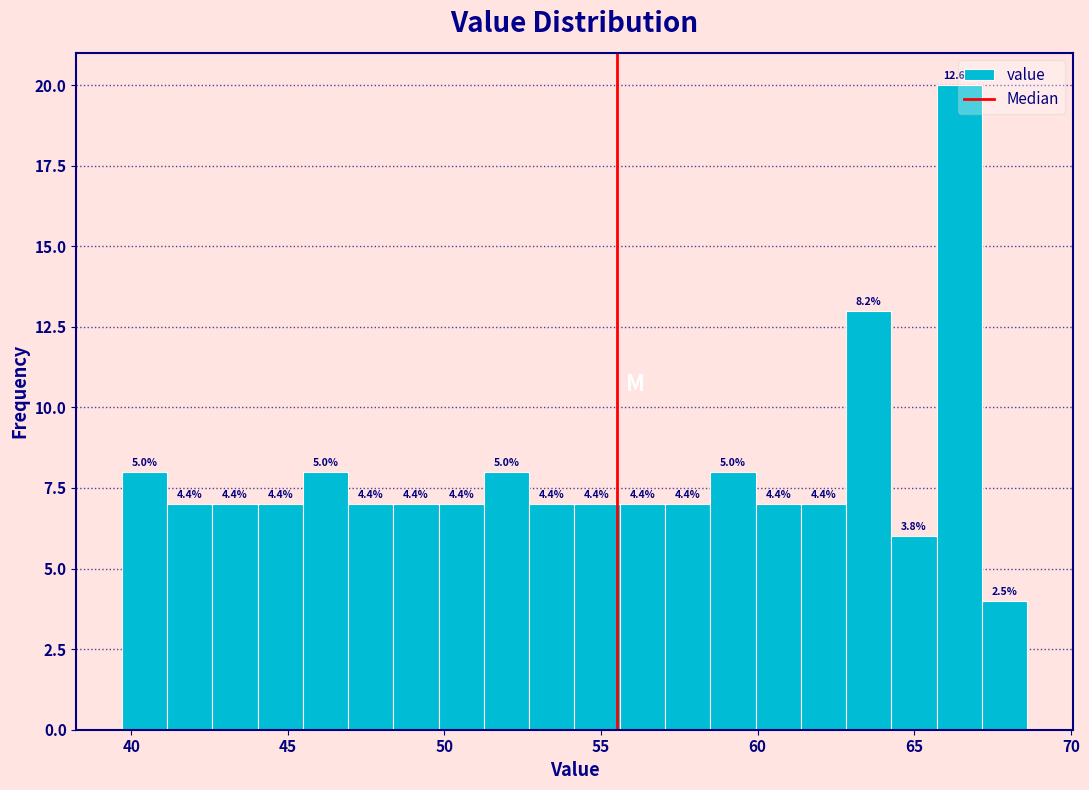

Around what value on the x-axis is the tallest bar? Give the approximate position of its centre, as read against the axis.

66.5